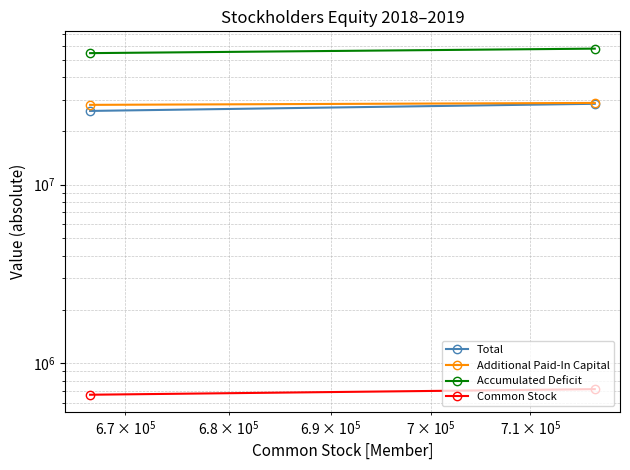

The value of Additional Paid-In Capital at $\mathdefault{10^{5}}$ is 40576570. True or false?

False